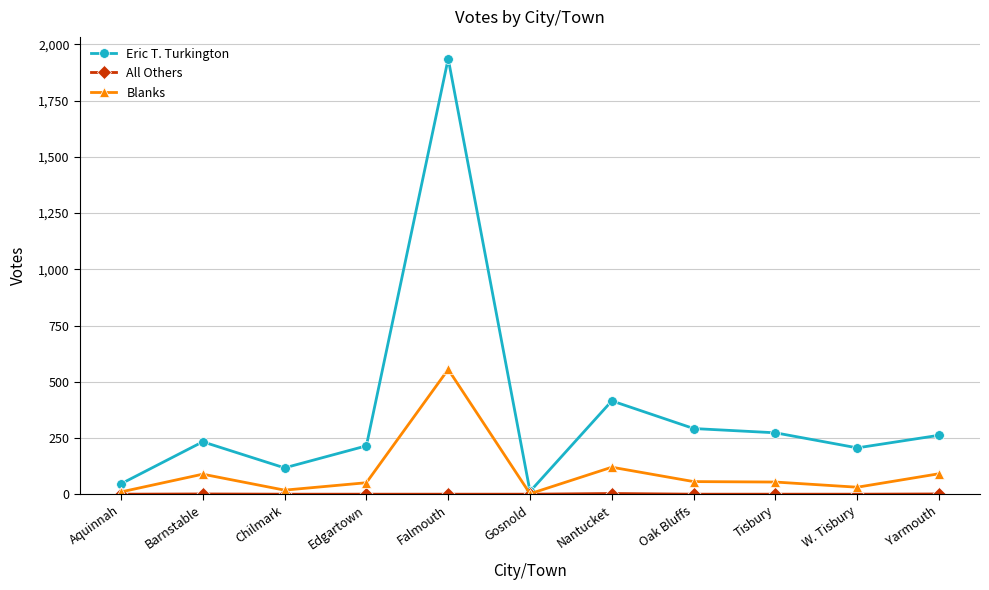

Which series has the widest spread of values?

Eric T. Turkington